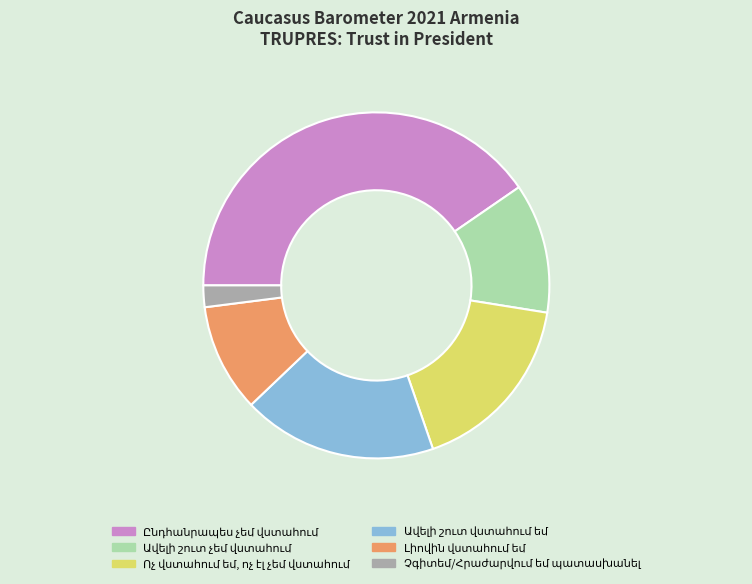

Is there a majority slice in this chart?

No